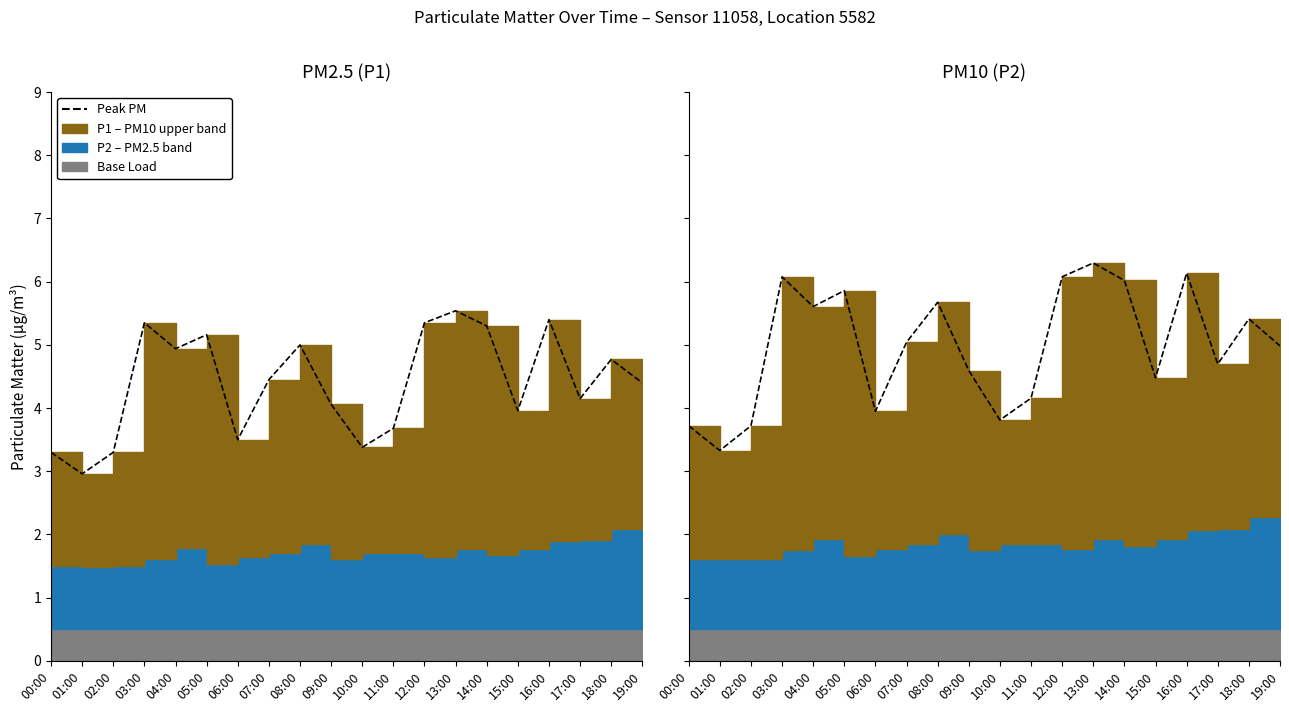

Rank the categories by value from lowest to highest.

01:00, 00:00, 02:00, 10:00, 06:00, 11:00, 15:00, 09:00, 17:00, 19:00, 07:00, 18:00, 04:00, 08:00, 05:00, 14:00, 03:00, 12:00, 16:00, 13:00